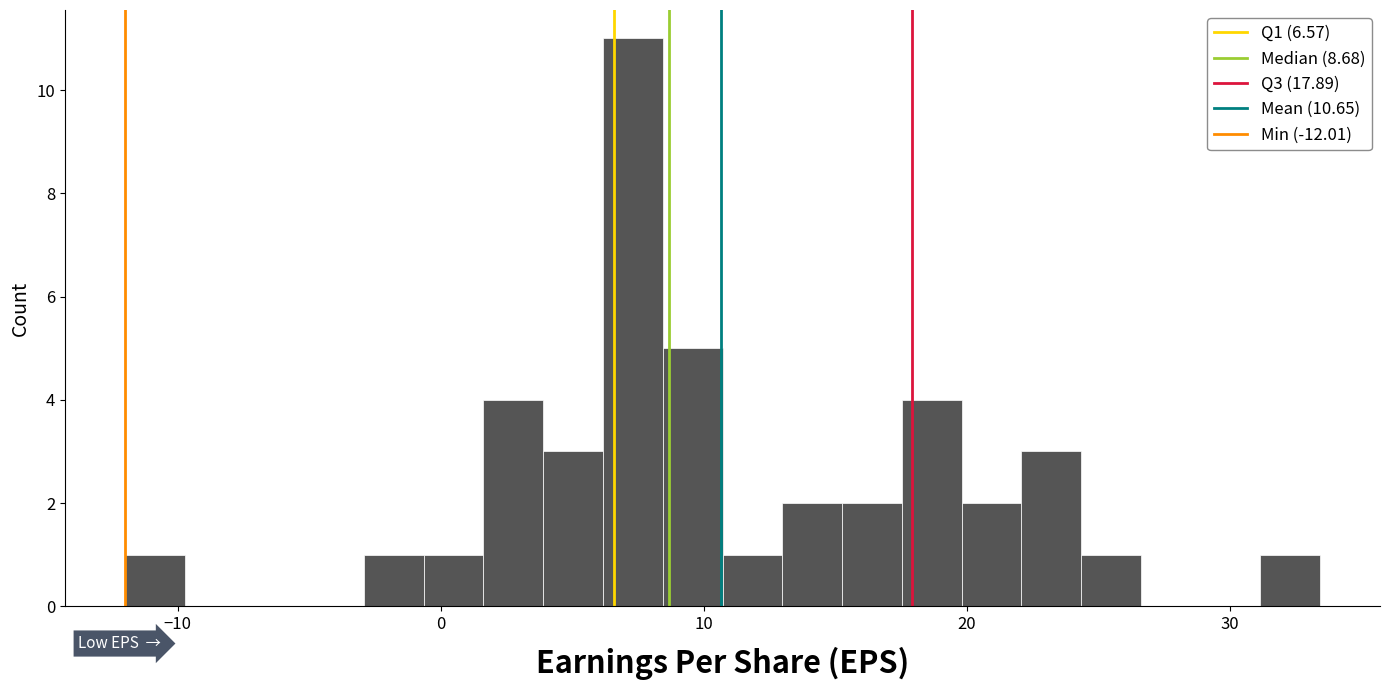

Read against the x-axis, roughly where is the centre of the tallest bar?

7